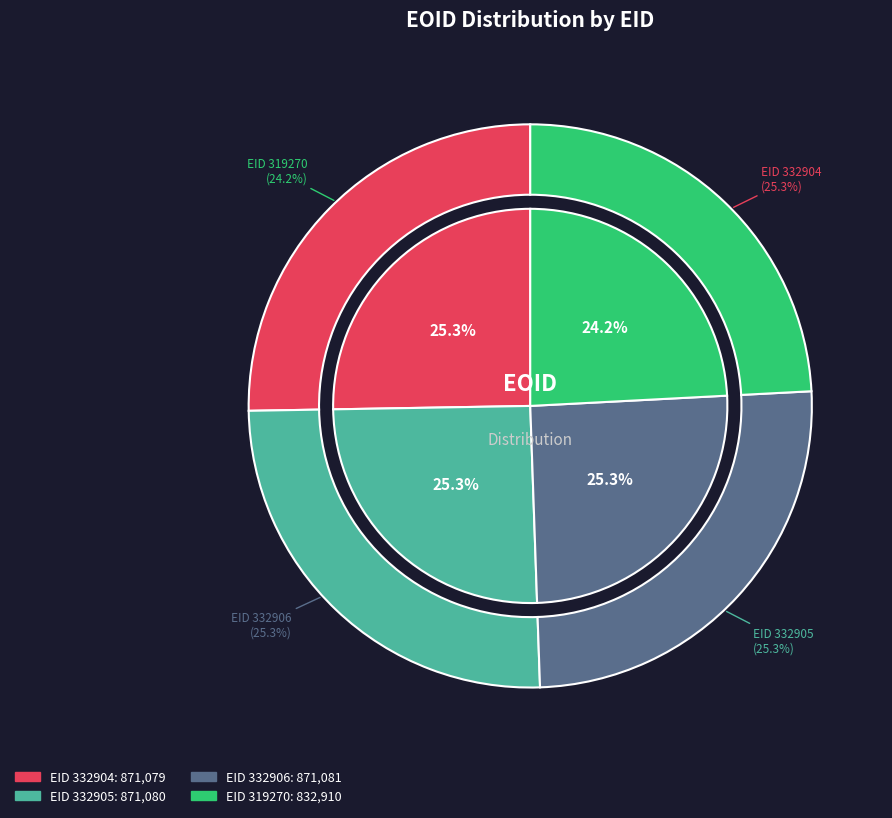

True or false: 319270 accounts for 24% of the total.

True